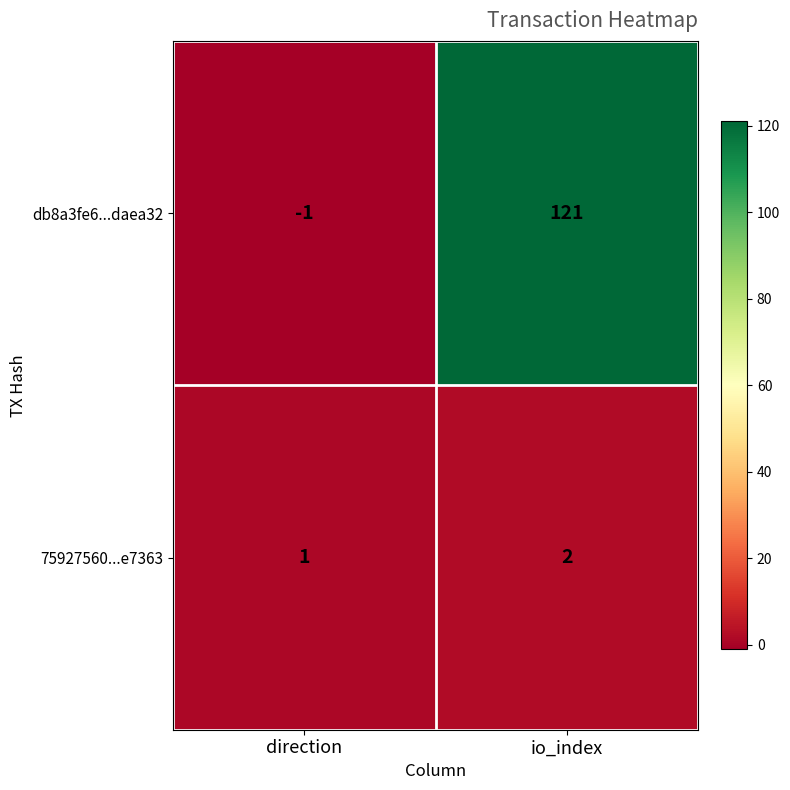

List the series in order of their overall mean, lowest first.

75927560...e7363, db8a3fe6...daea32